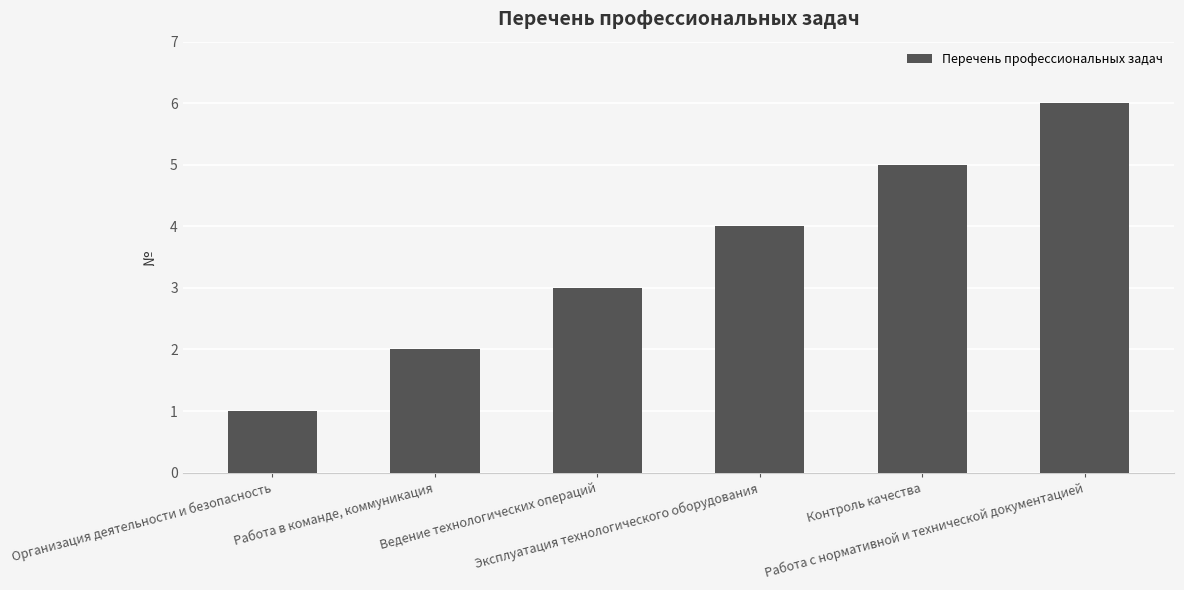

What is the sum of the values at Организация деятельности и безопасность and Работа с нормативной и технической документацией?

7